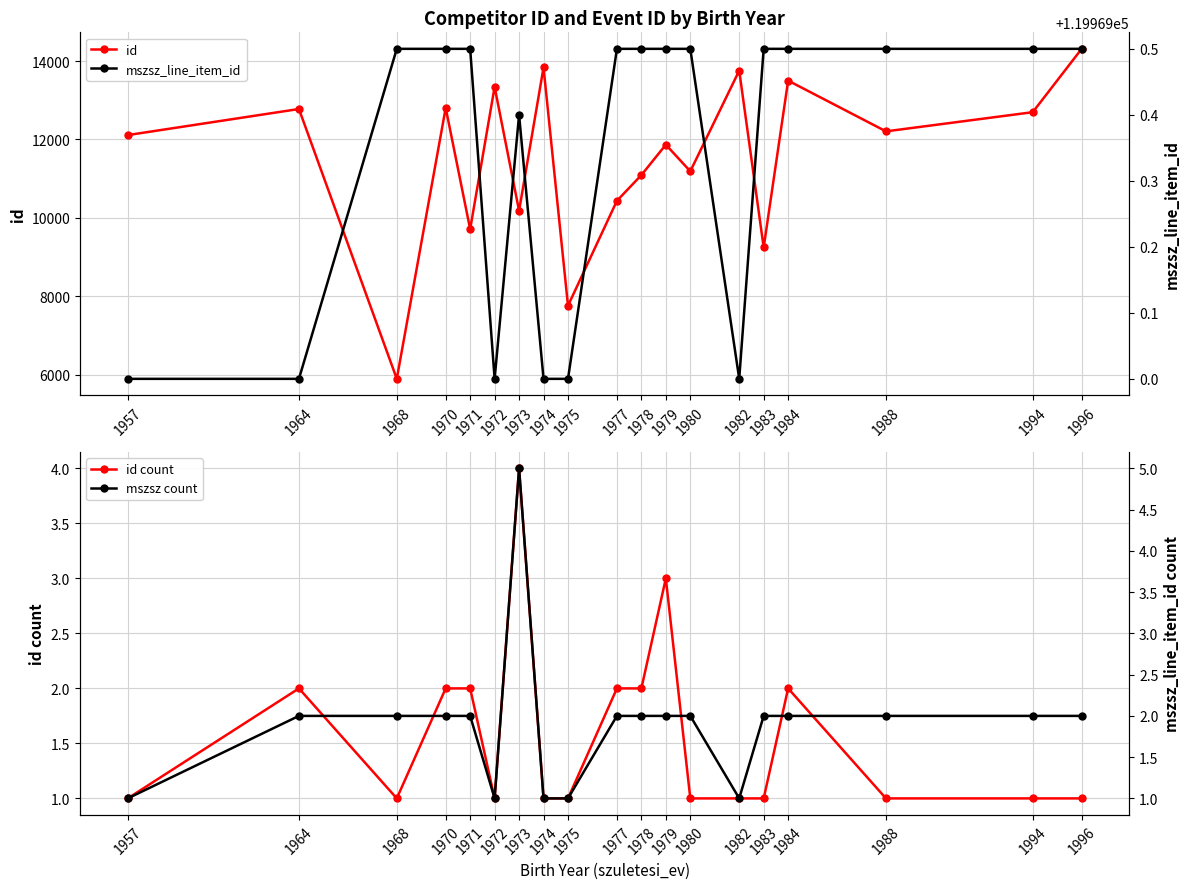

What are all the series names shown in the legend?

id, id count, mszsz_line_item_id, mszsz count